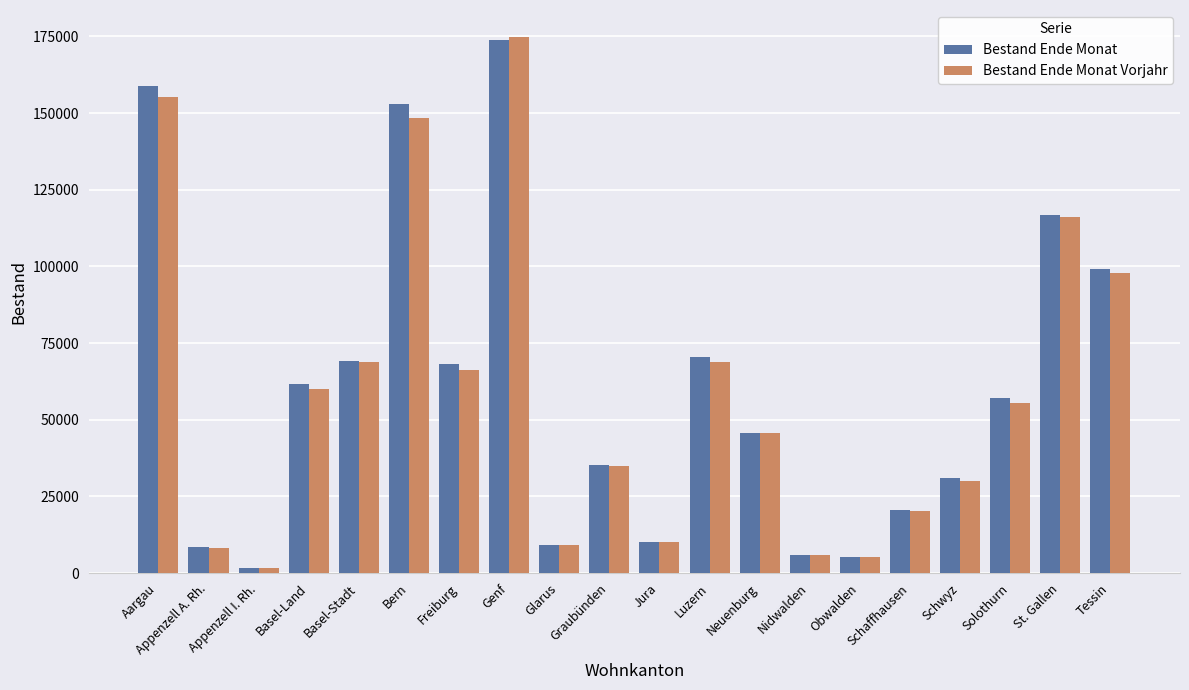

Which series has the widest spread of values?

Bestand Ende Monat Vorjahr